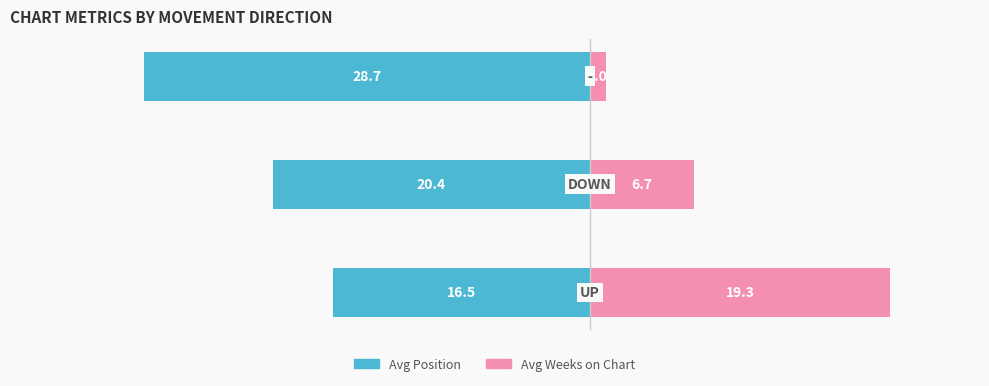

What are all the series names shown in the legend?

Avg Position, Avg Weeks on Chart